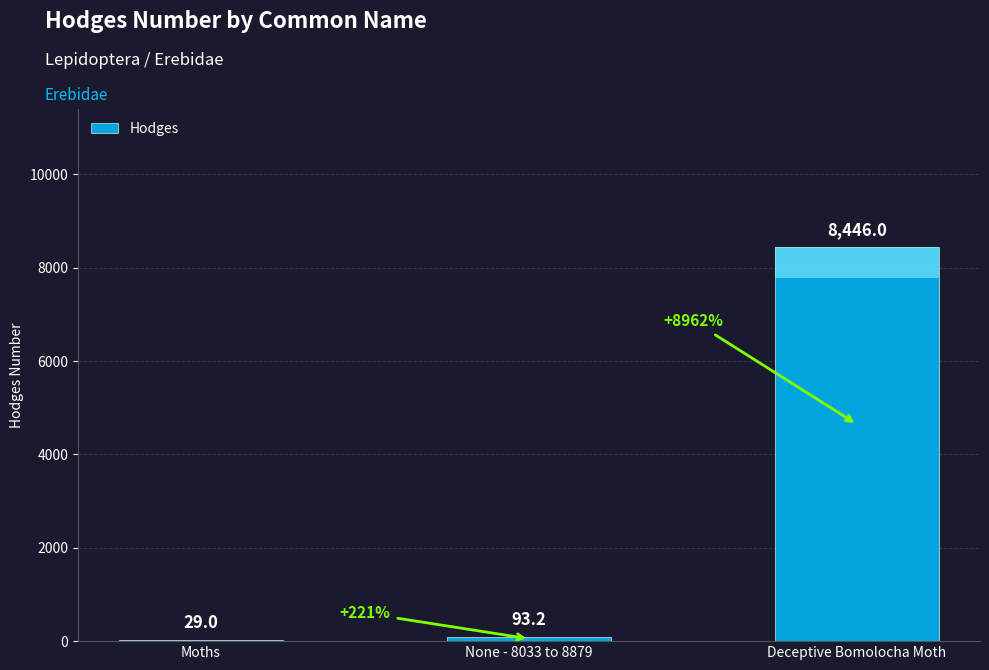

The chart shows a value of 93.2 at None - 8033 to 8879. True or false?

True